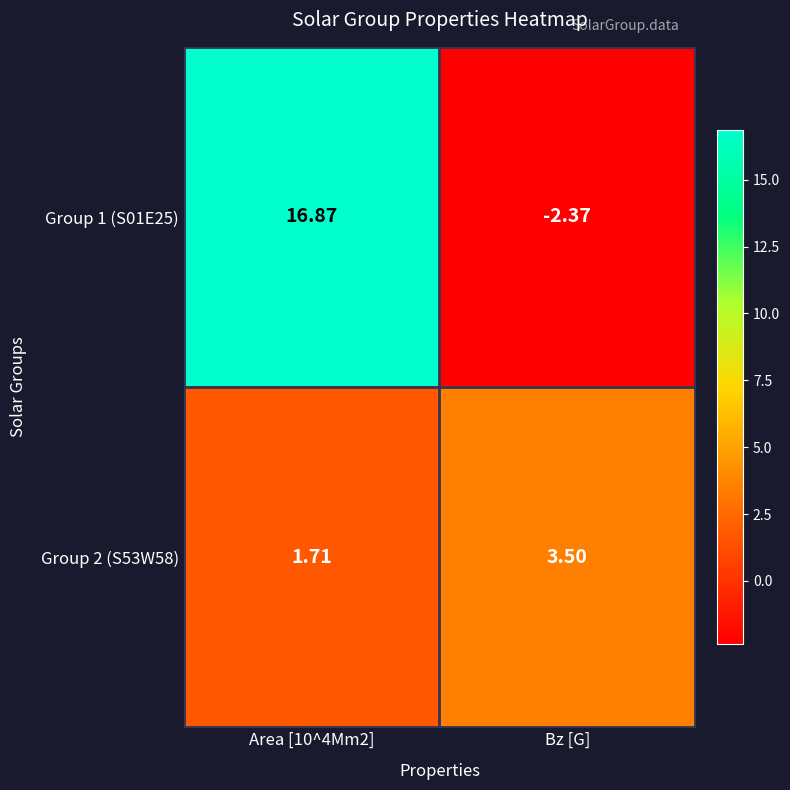

Where does the Group 2 (S53W58) series first go above 3?

Bz [G]